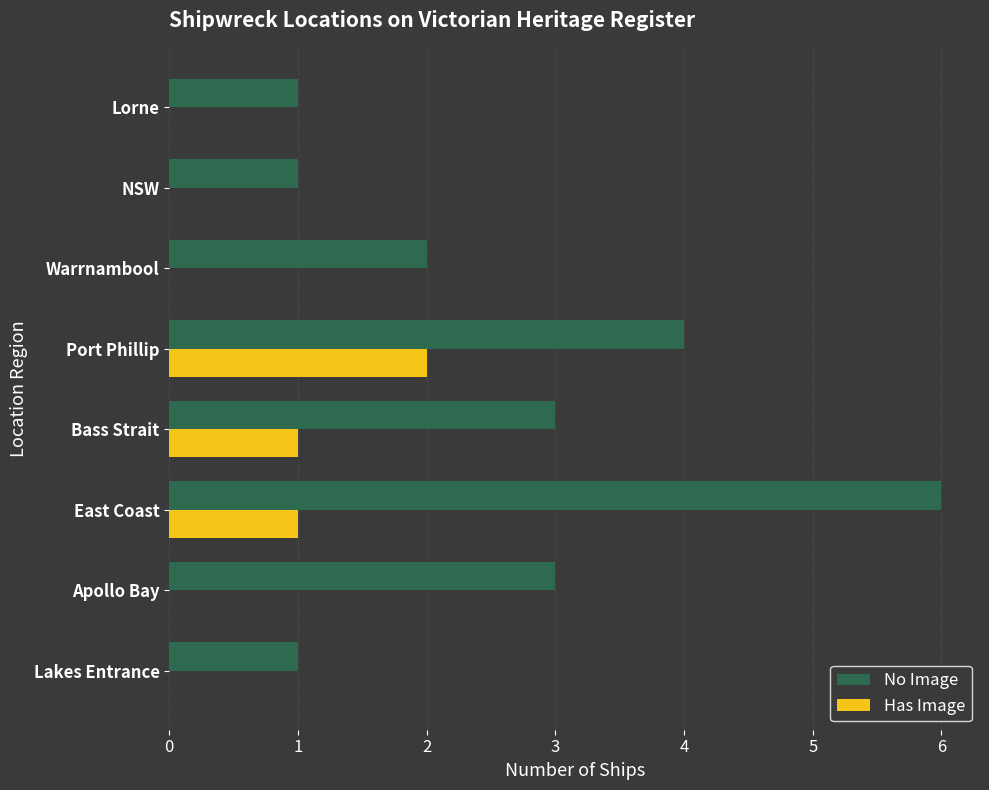

What is the greatest value displayed?

6